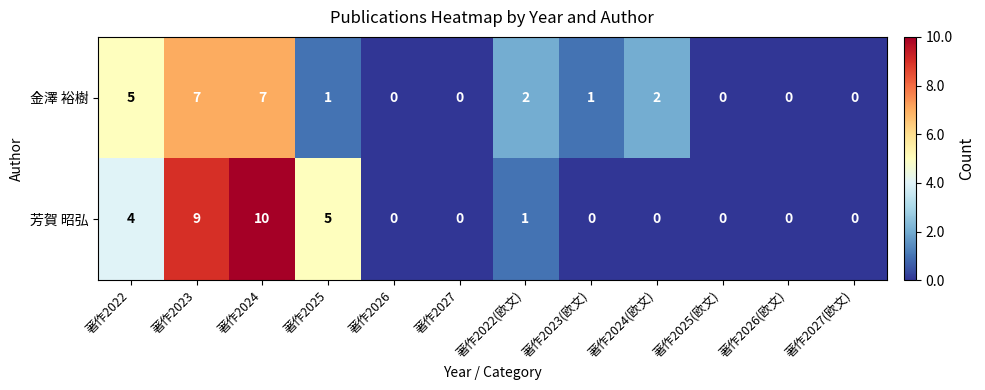

At which label is 芳賀 昭弘 closest to 5?

著作2025